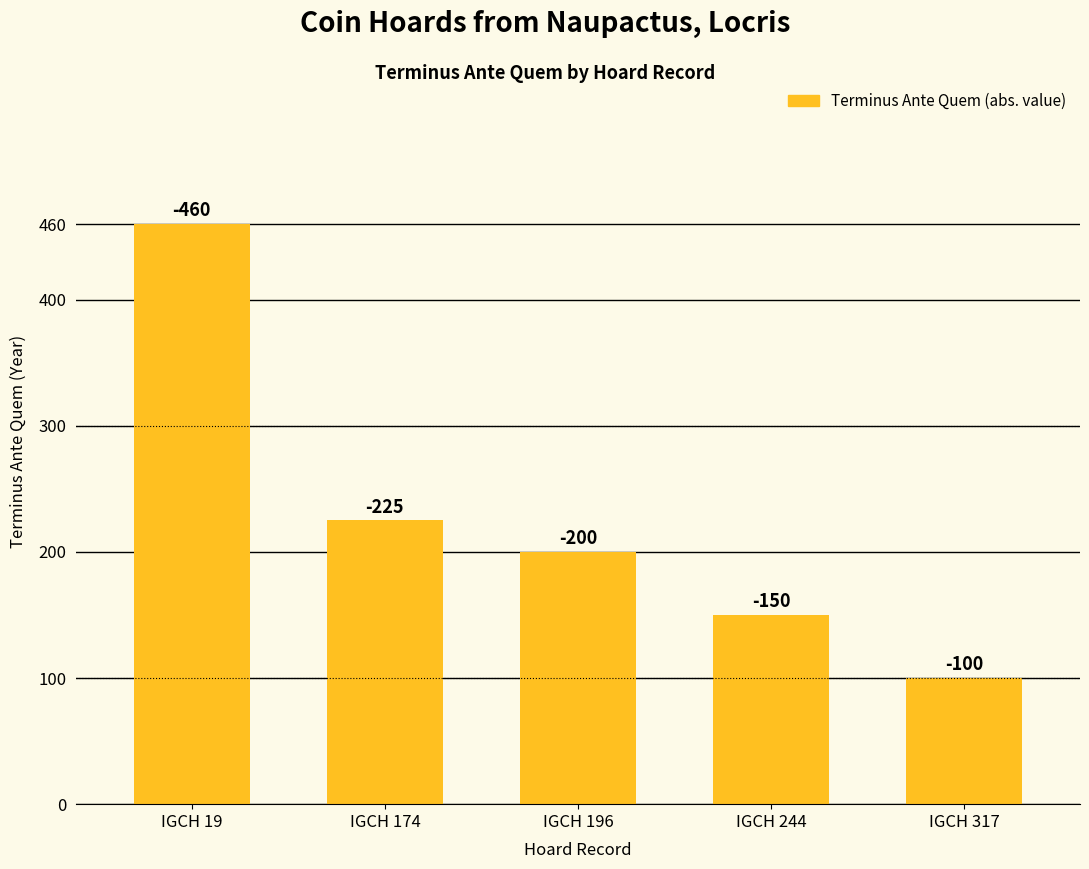

Rank the categories by value from lowest to highest.

IGCH 317, IGCH 244, IGCH 196, IGCH 174, IGCH 19